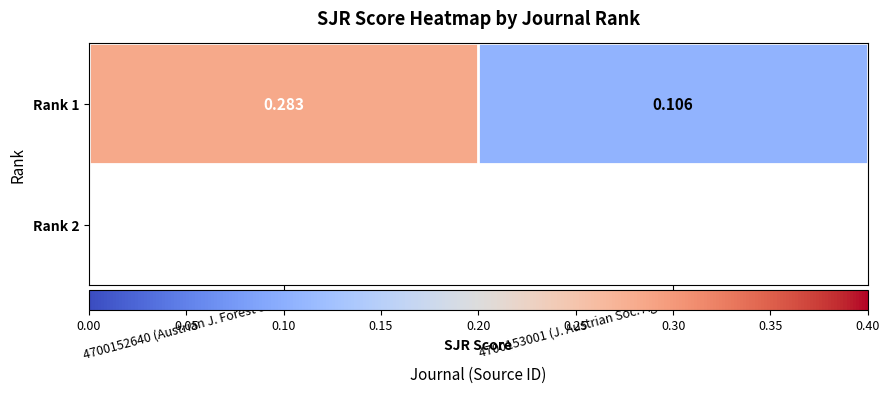

Reading right to left, list all the values displayed in this chart.

0.1	0.3